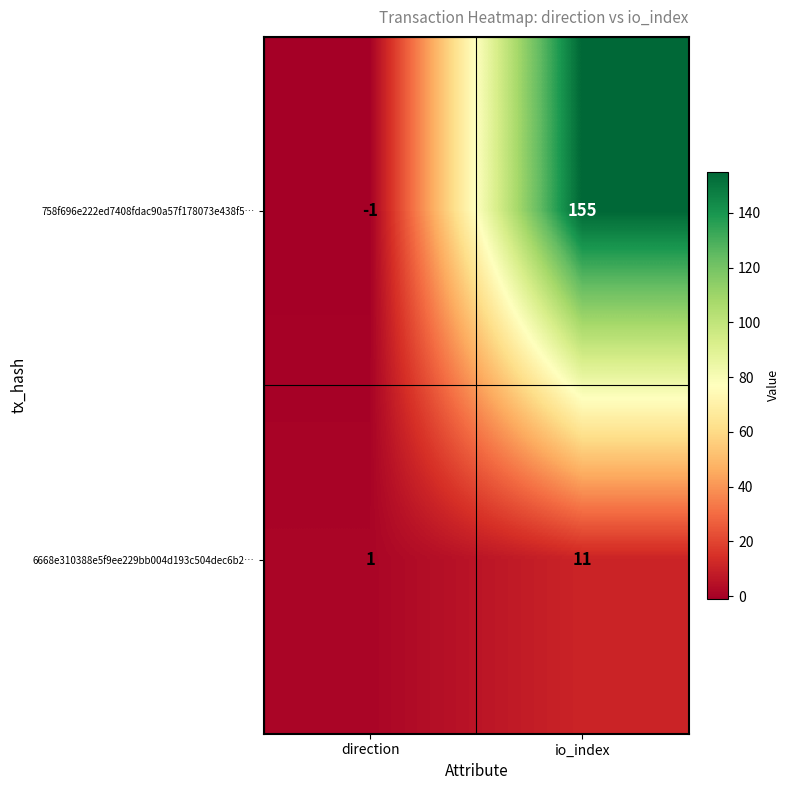

Which category has the lowest value across all series?

direction